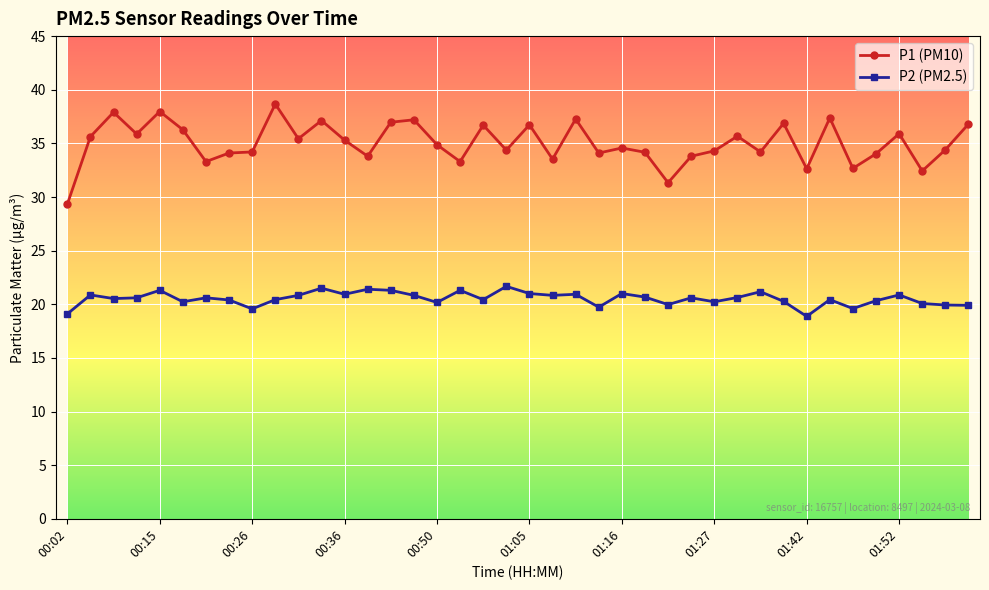

What are all the series names shown in the legend?

P1 (PM10), P2 (PM2.5)